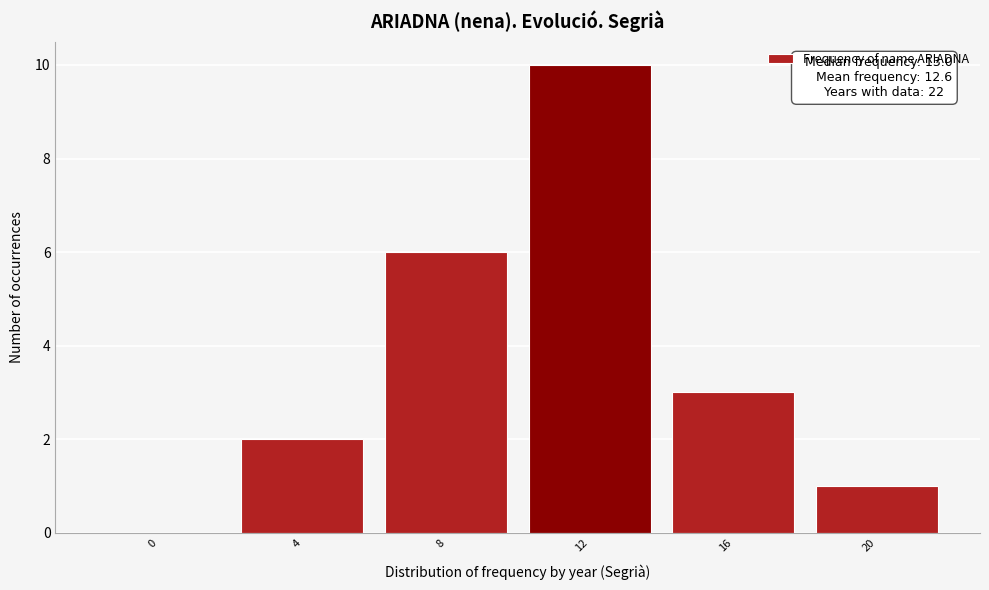

Reading right to left, transcribe all the data shown in this chart.

20=1	16=3	12=10	8=6	4=2	0=0